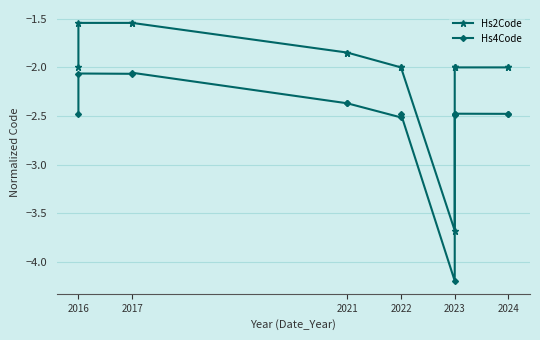

Does the chart have visible grid lines?

Yes